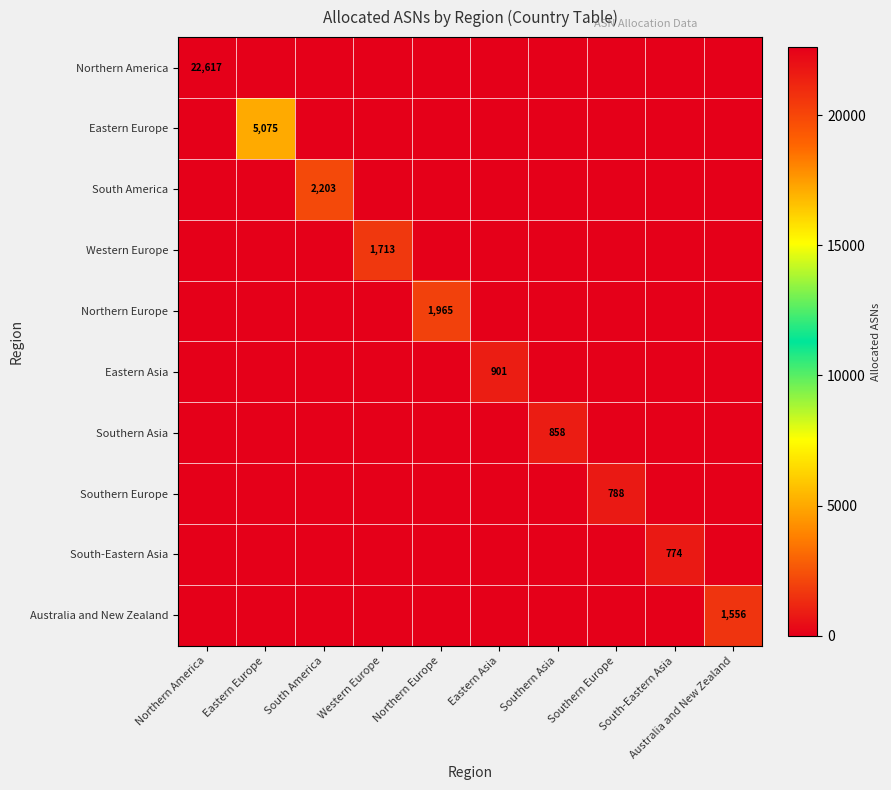

At how many categories does at least one series exceed 19504?

1